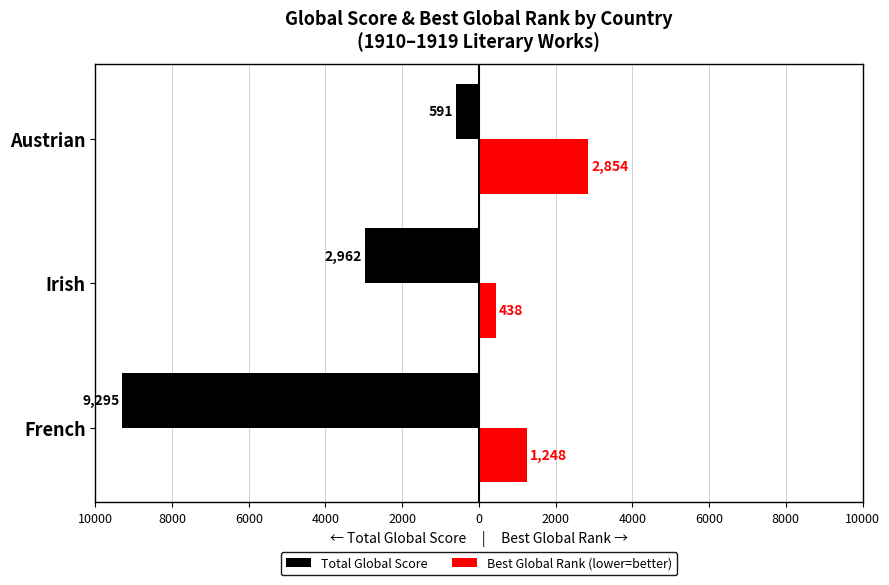

What are all the series names shown in the legend?

Total Global Score, Best Global Rank (lower=better)